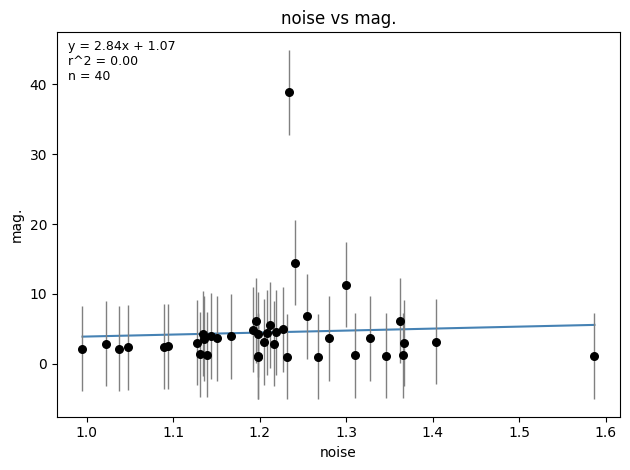

What Y value in the scatter plot is closest to 19?

14.5